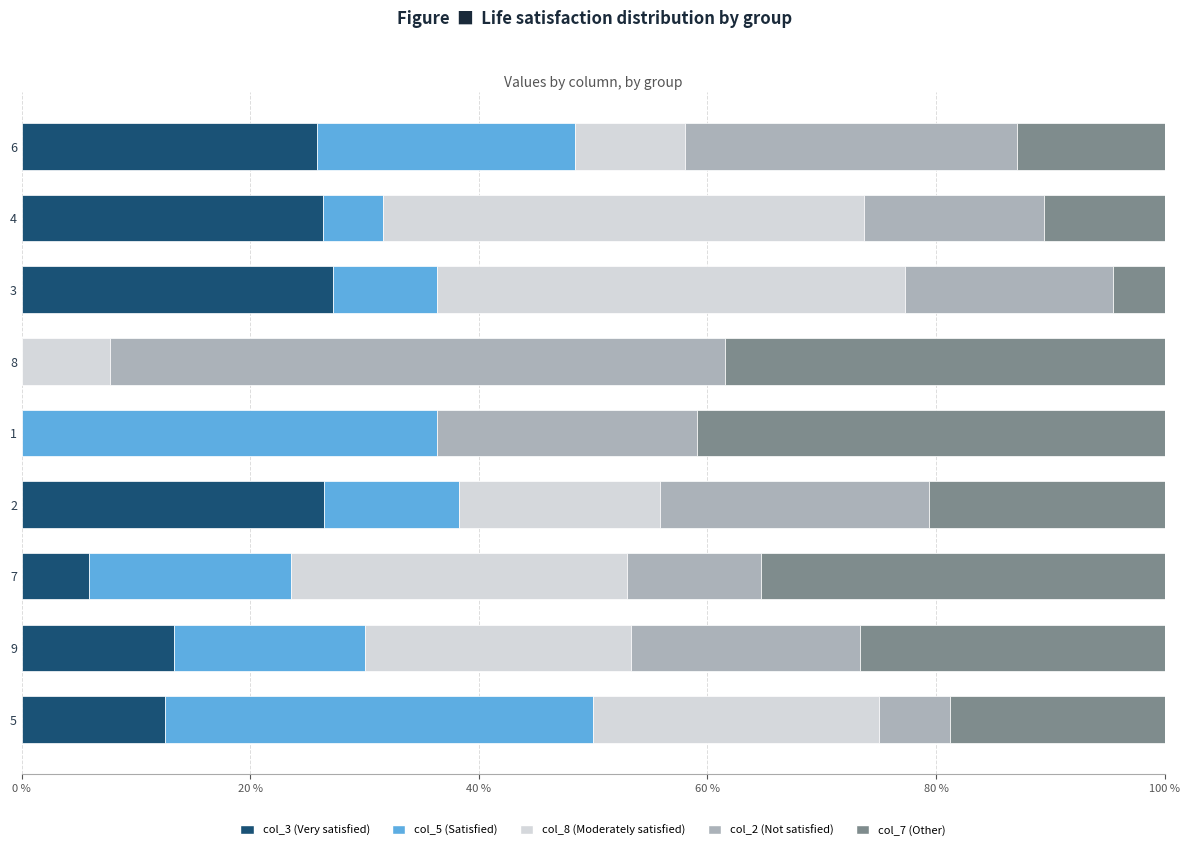

Which category has the highest value in the col_3 (Very satisfied) series?

3